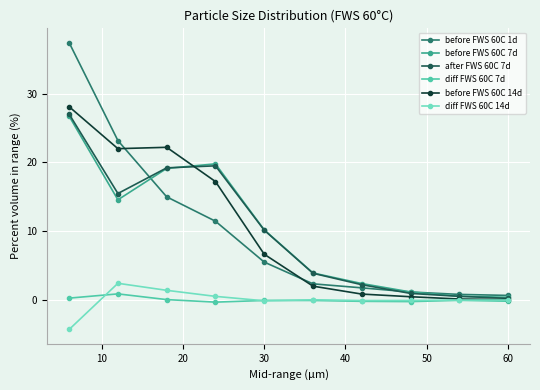

What is the maximum value for diff FWS 60C 14d?

2.4